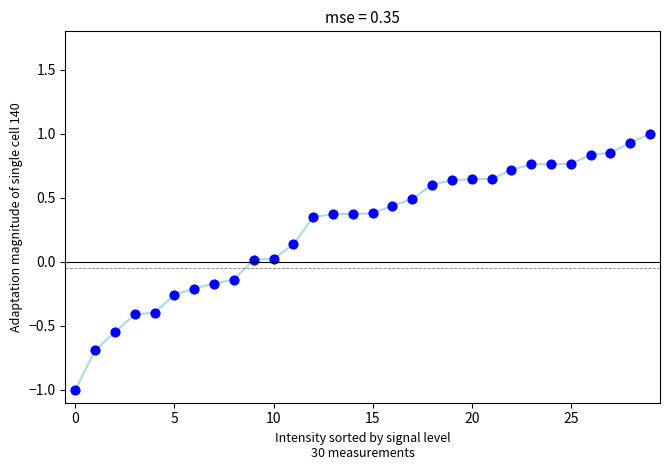

What is the range of Y values (max minus min)?

2.0